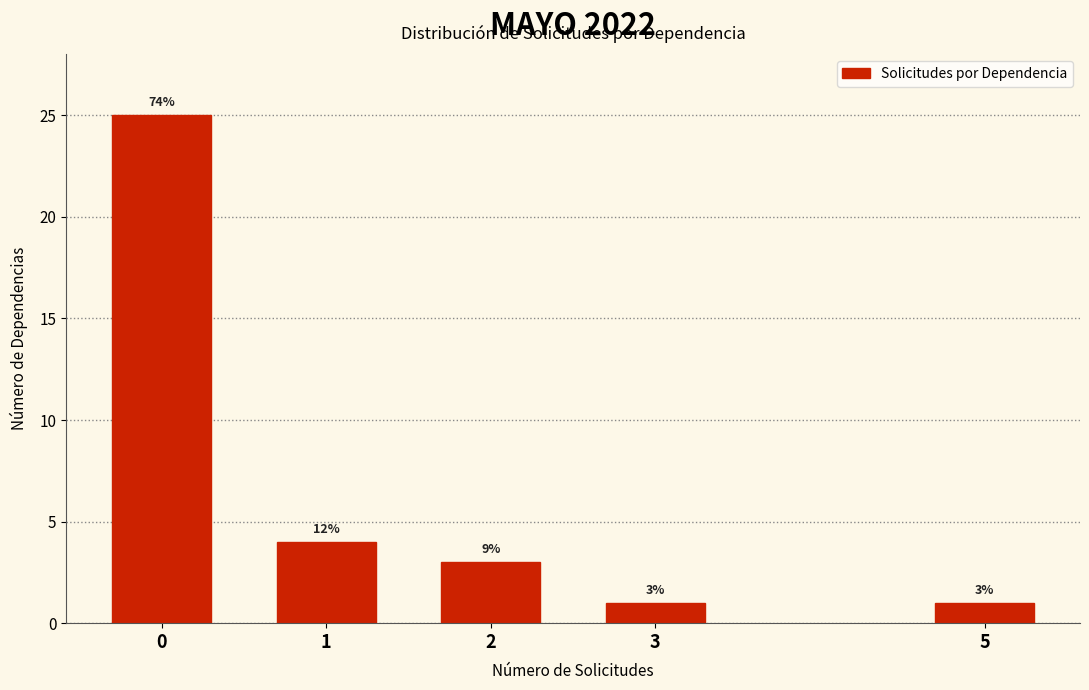

Does the chart contain any negative values?

No